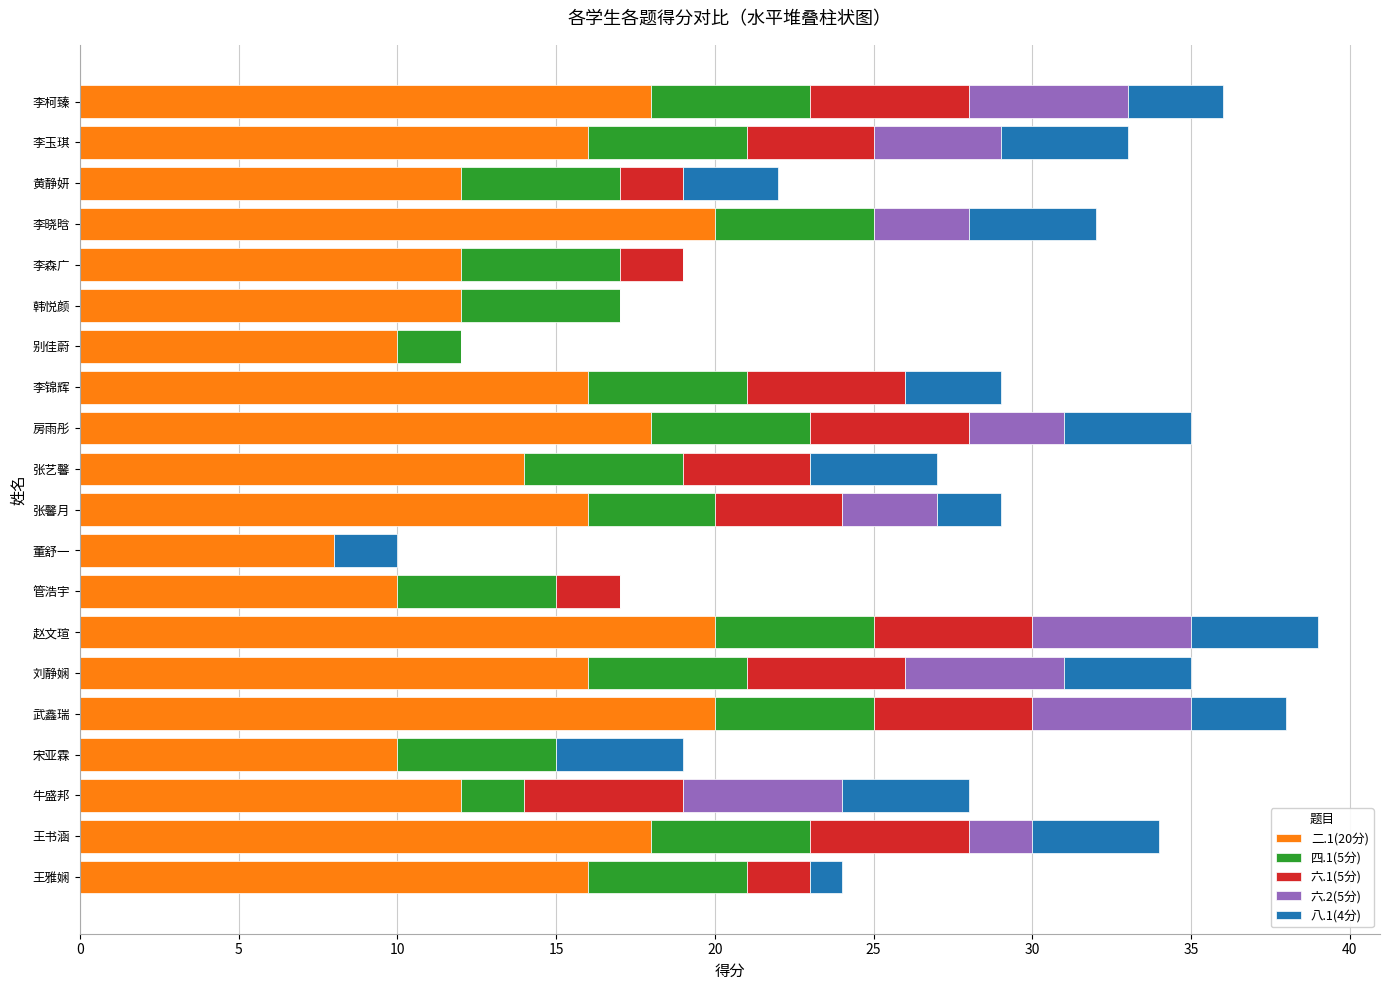

How many data points does each series have?

20